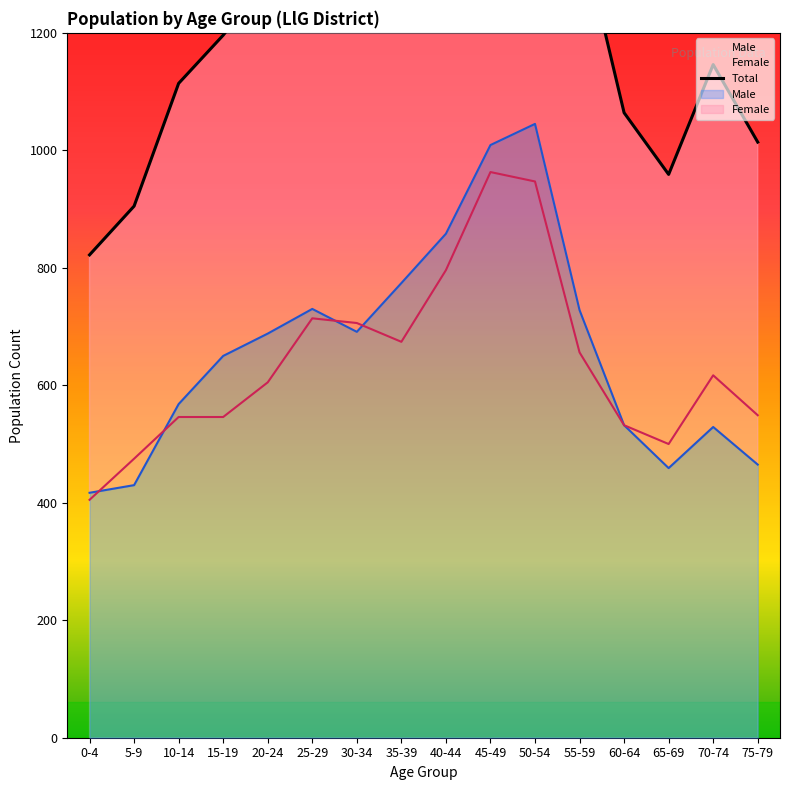

What is the average value?

1300